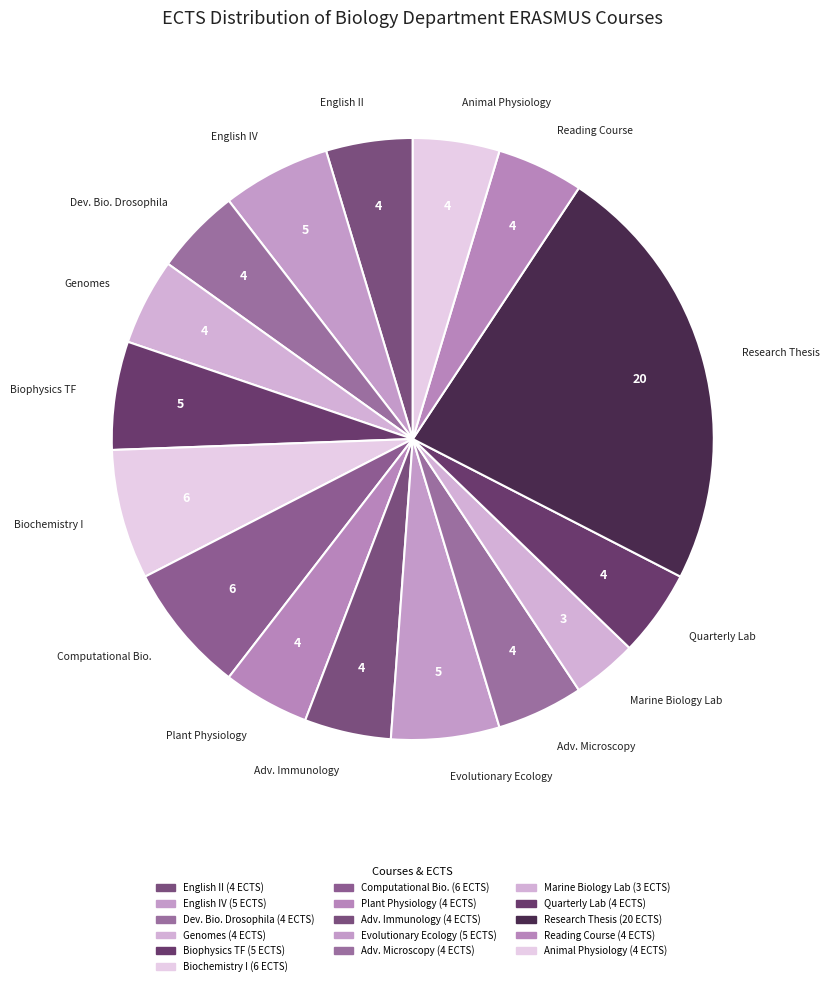

Count the number of slices in the pie.

16